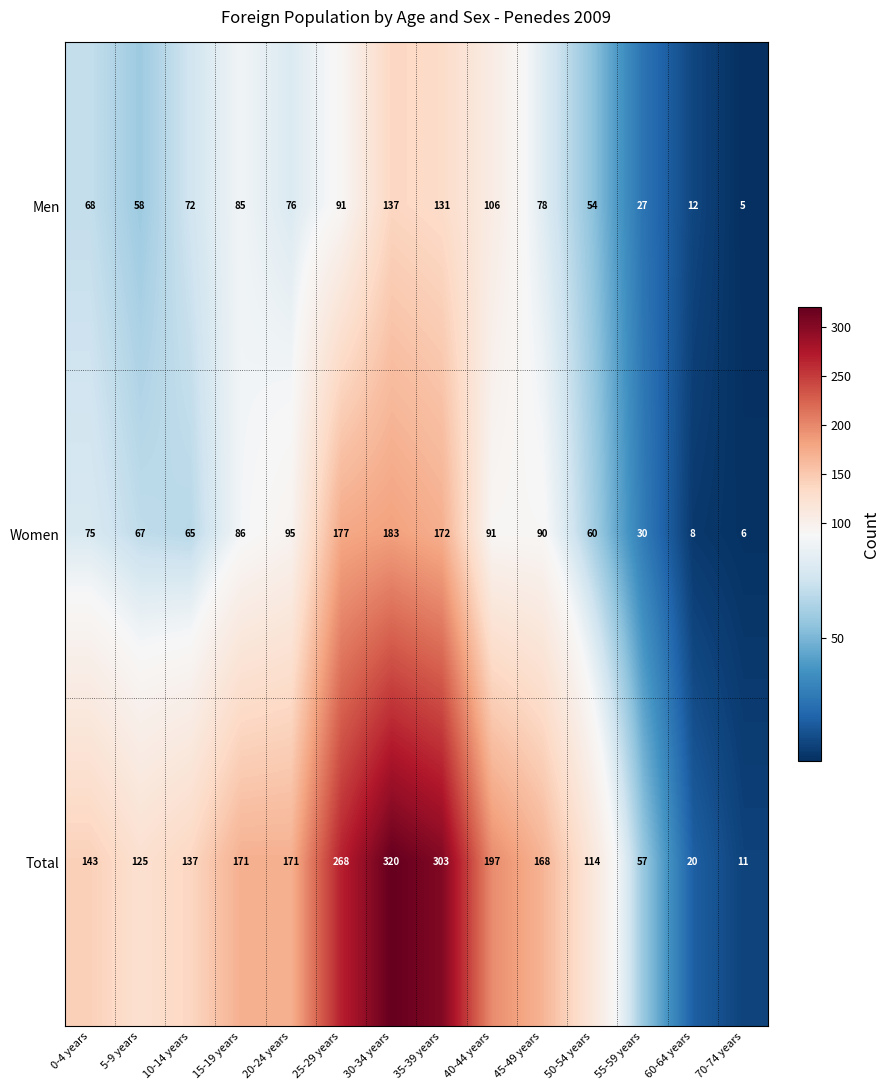

Where is Men nearest to the value 71?

10-14 years